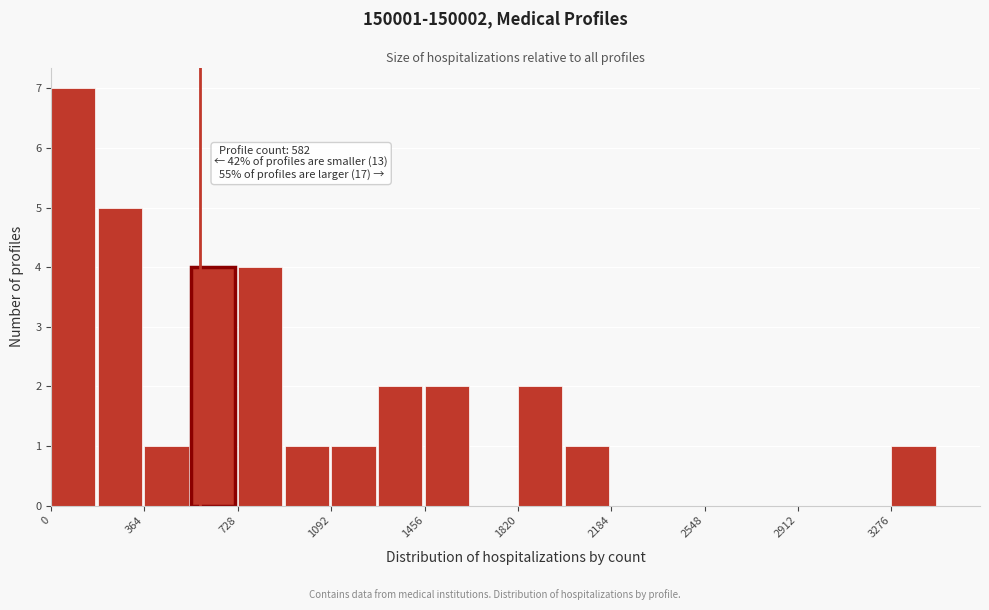

Around what value on the x-axis is the tallest bar? Give the approximate position of its centre, as read against the axis.

100